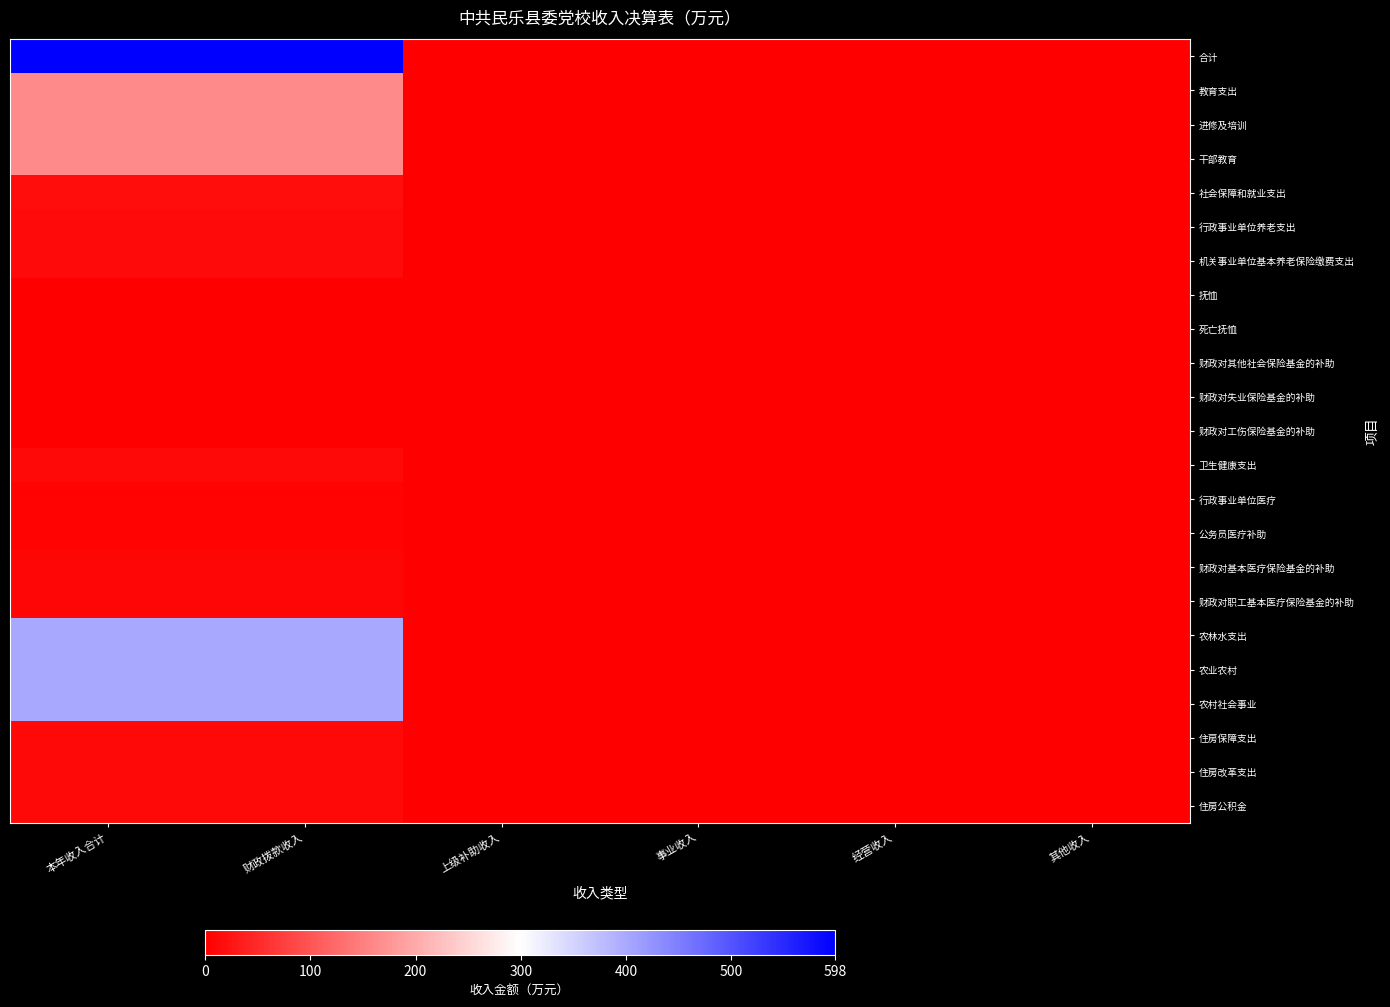

Between 事业收入 and 上级补助收入, which is larger?

事业收入